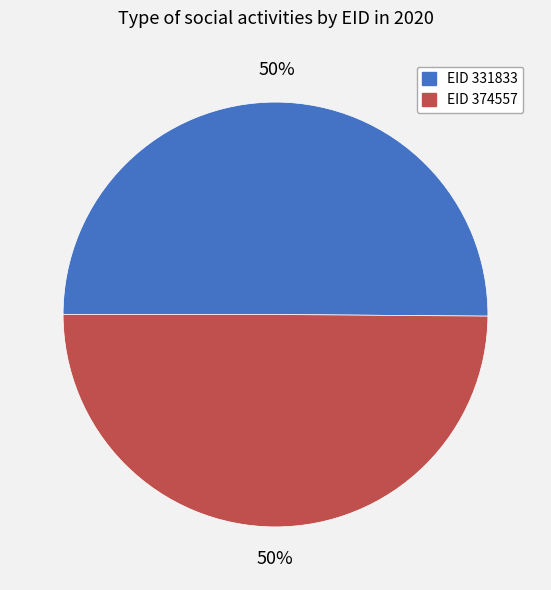

To the nearest percent, what is the average slice percentage?

50%